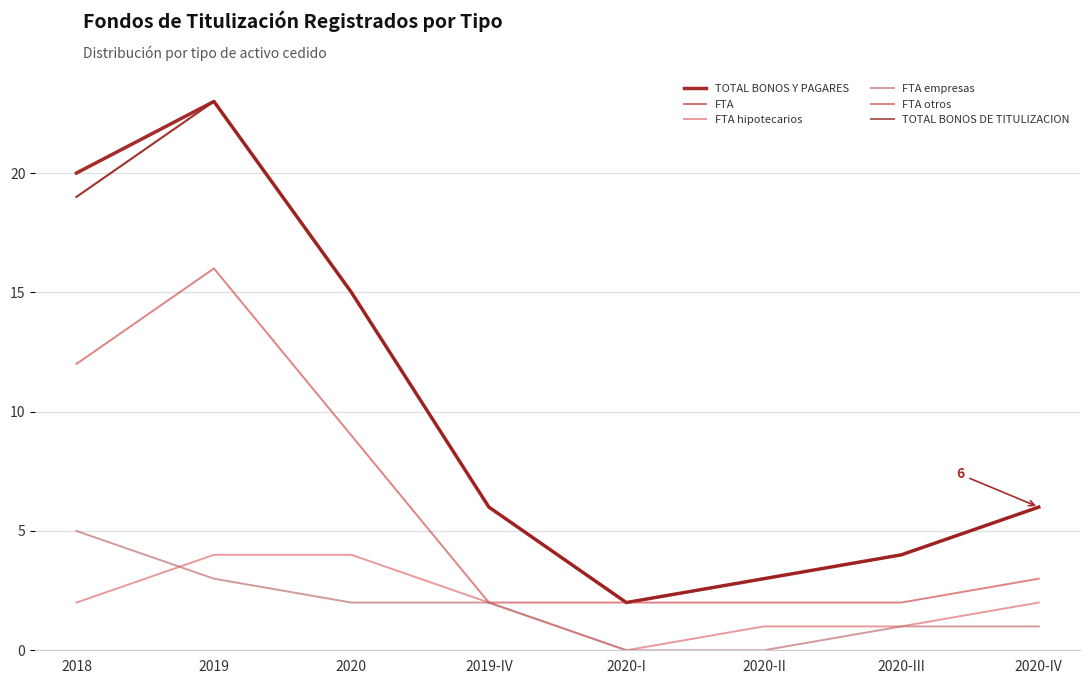

Reading right to left, transcribe all the data shown in this chart.

TOTAL BONOS Y PAGARES: 6	4	3	2	6	15	23	20
FTA: 6	4	3	2	6	15	23	19
FTA hipotecarios: 2	1	1	0	2	4	4	2
FTA empresas: 1	1	0	0	2	2	3	5
FTA otros: 3	2	2	2	2	9	16	12
TOTAL BONOS DE TITULIZACION: 6	4	3	2	6	15	23	19